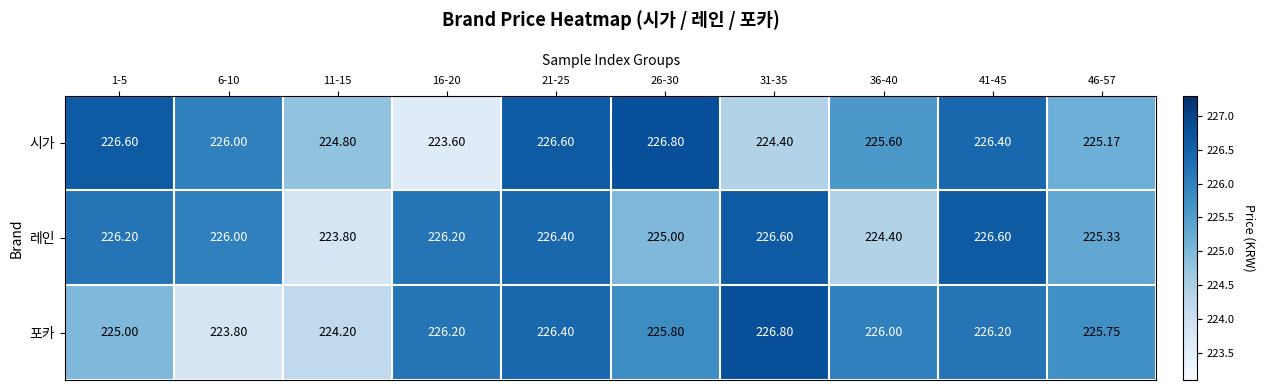

Is the value of 포카 at 16-20 greater than the value of 시가 at 1-5?

No